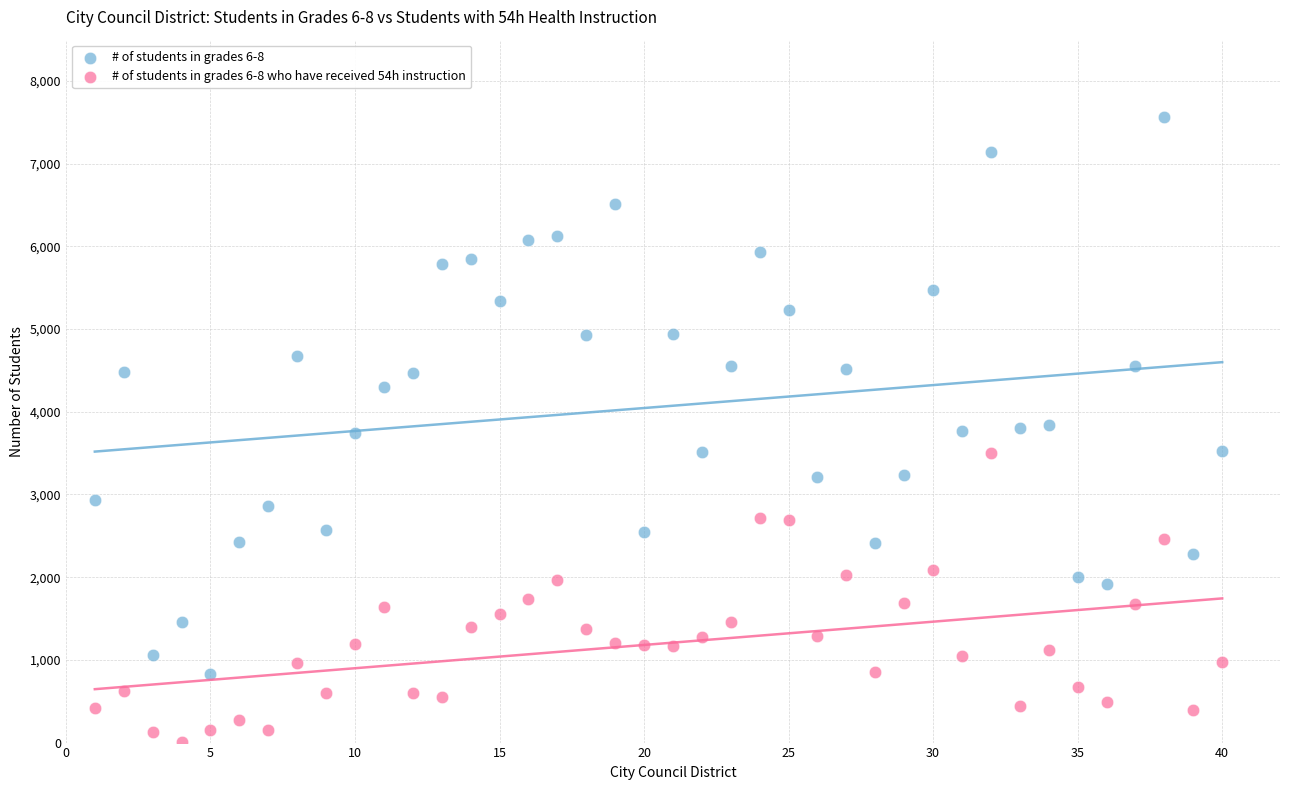

Across all data points, what is the range of Y values (max minus min)?

7558